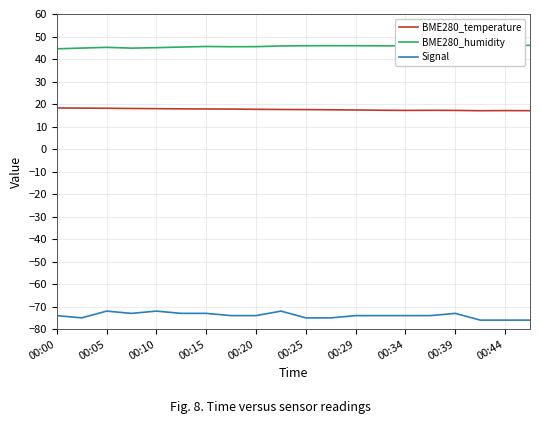

Does the chart display data point markers on the line(s)?

No